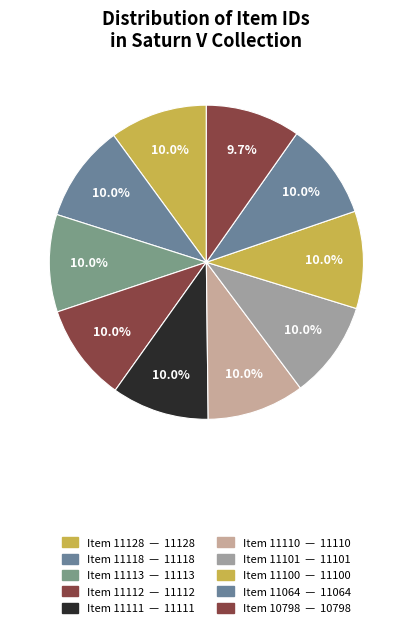

Rank the categories by value from lowest to highest.

Item 10798, Item 11064, Item 11100, Item 11101, Item 11110, Item 11111, Item 11112, Item 11113, Item 11118, Item 11128